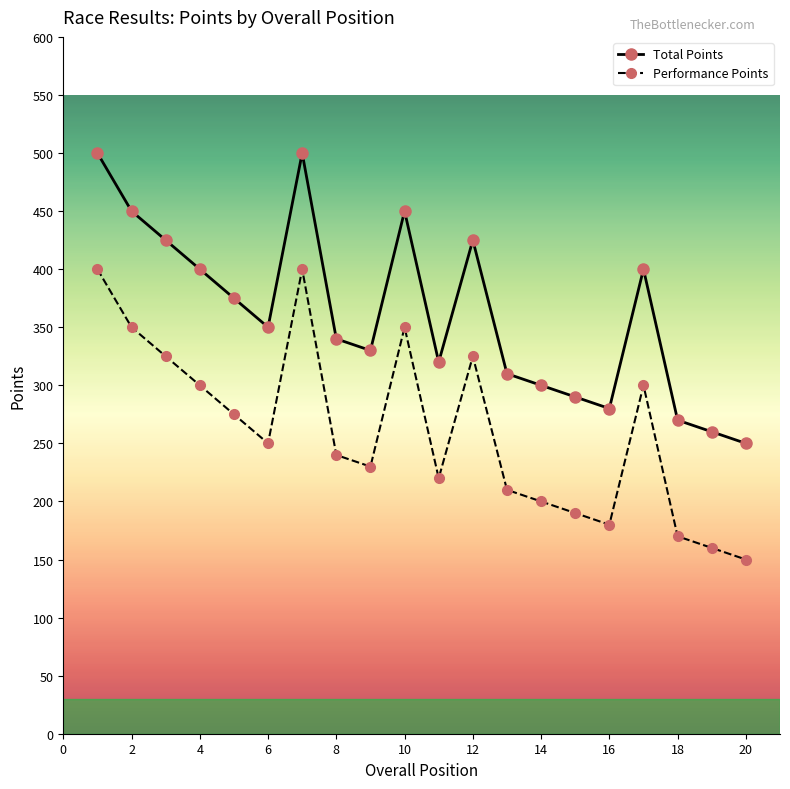

Rank the series by their maximum value, from highest to lowest.

Total Points, Performance Points